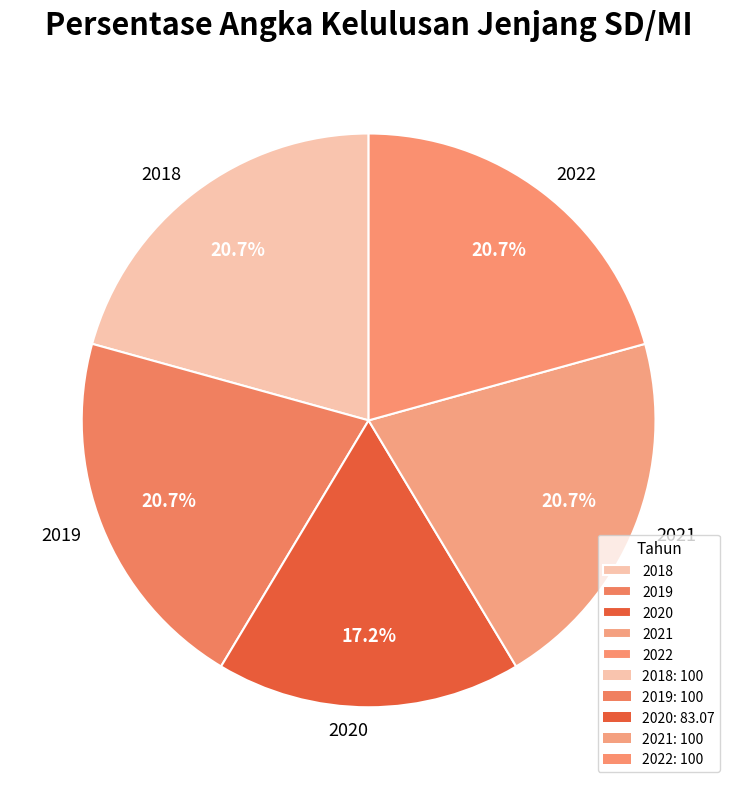

Approximately how many times larger is the value at 2019 compared to 2018?

1.0